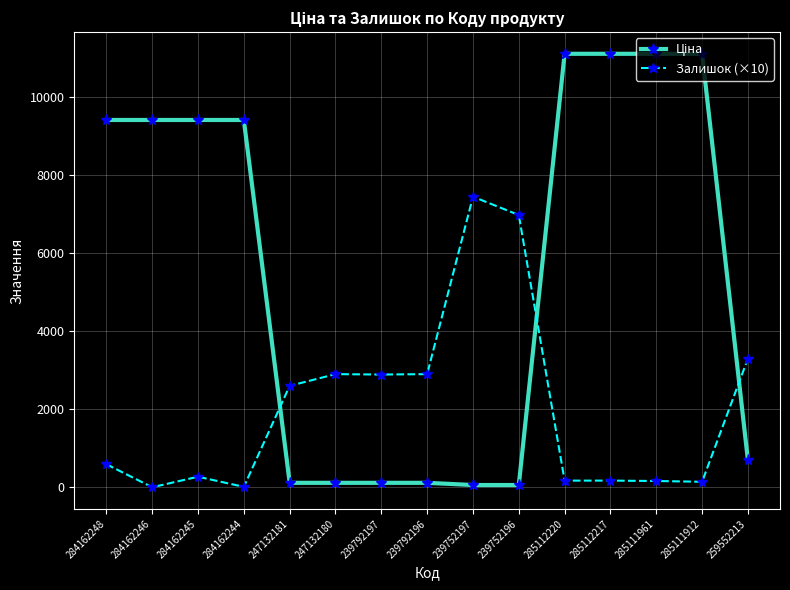

Is it true that Залишок (×10) equals 170.0 at 285112217?

True